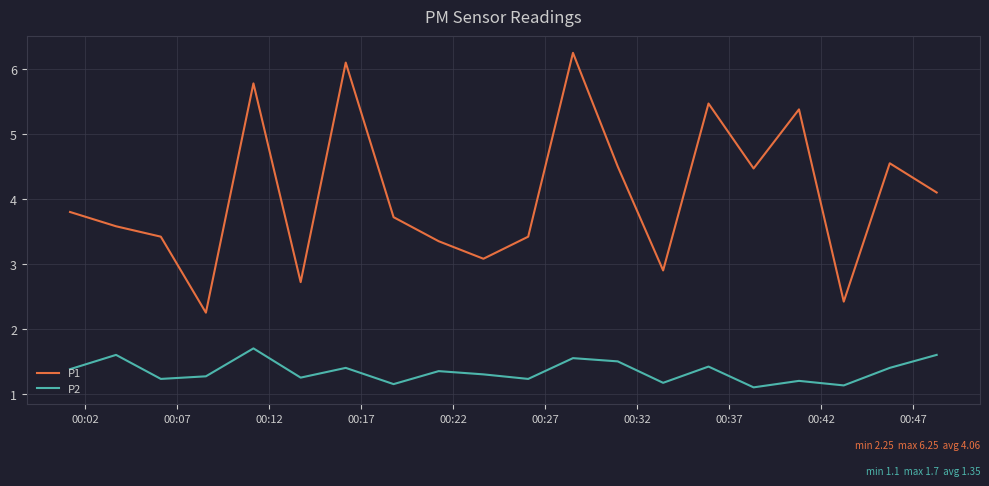

Which series has the widest spread of values?

P1